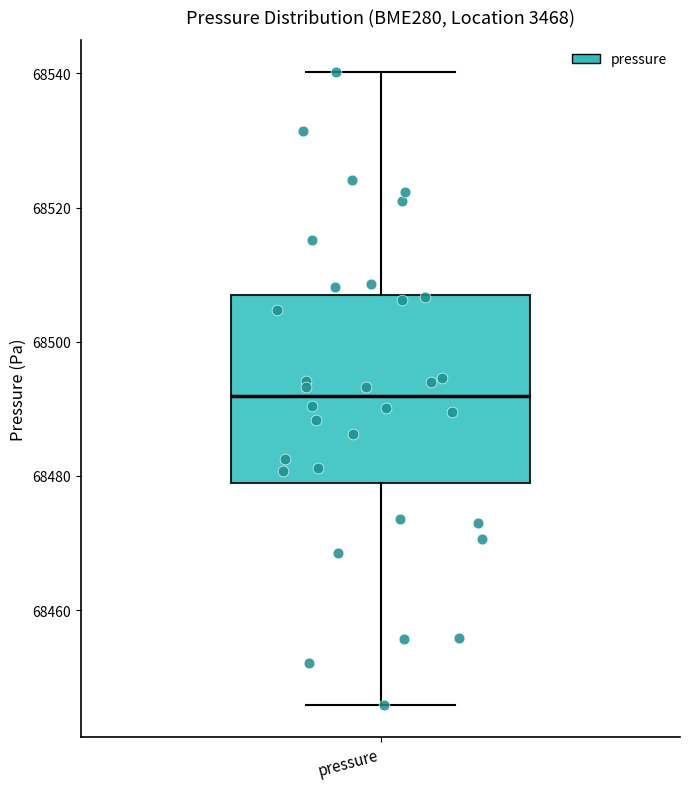

Transcribe this box plot: give where the median line is, the range the box spans, and where the two whiskers end, as read against the y-axis. The values are not printed on the chart, so give them approximately, as read against the axis.

median 68492, box 68478 to 68508, whiskers 68446 to 68540